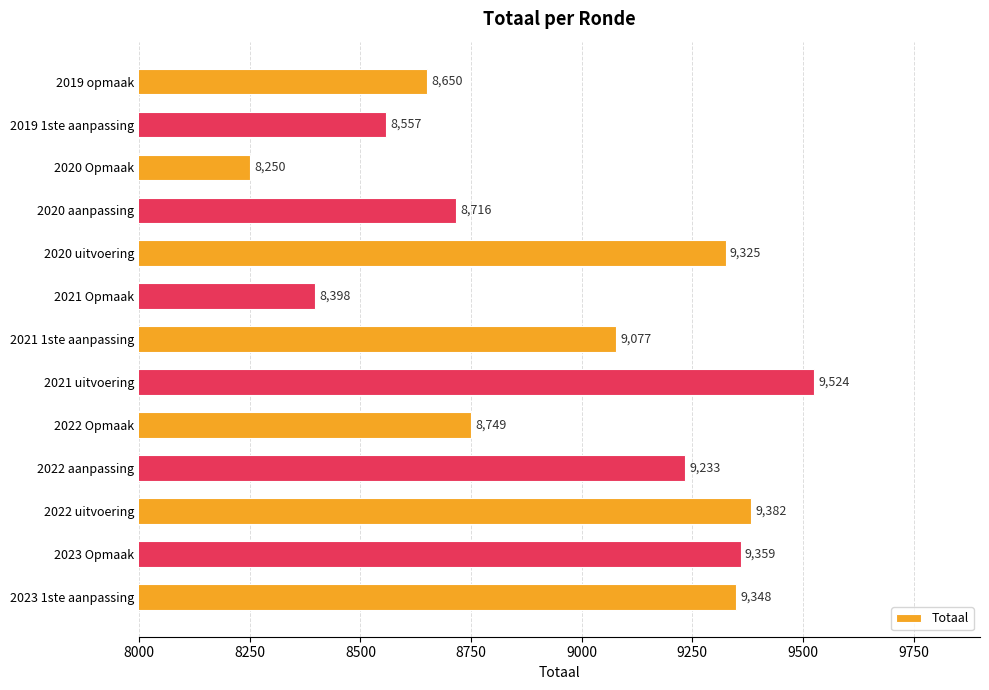

Which has a higher value, 2022 aanpassing or 2023 Opmaak?

2023 Opmaak